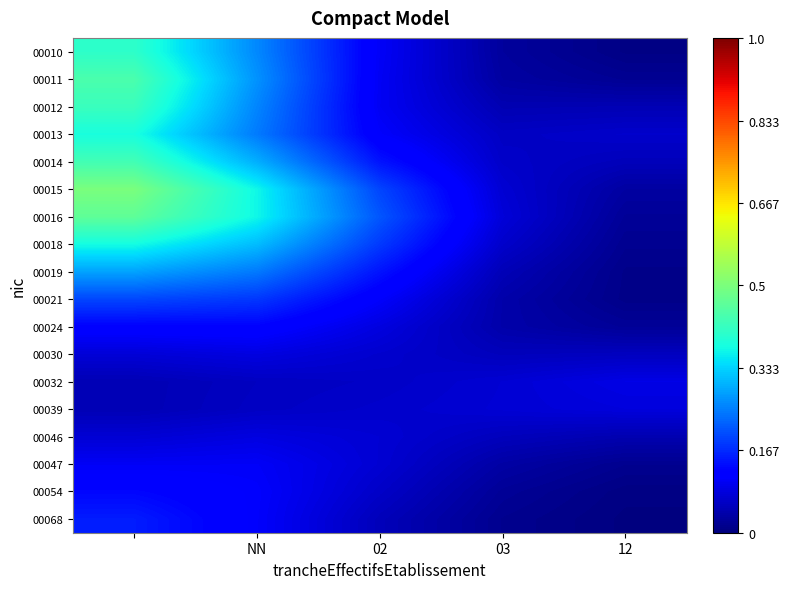

Which series has the widest spread of values?

00015